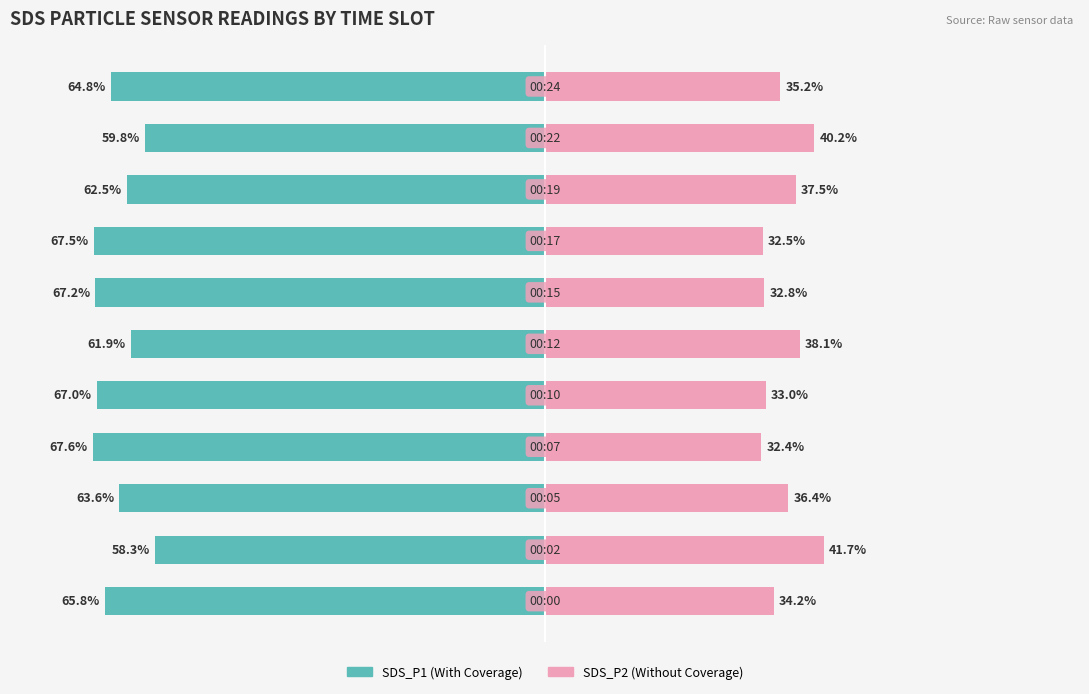

Which series has the largest range (max minus min)?

SDS_P1 (With Coverage)